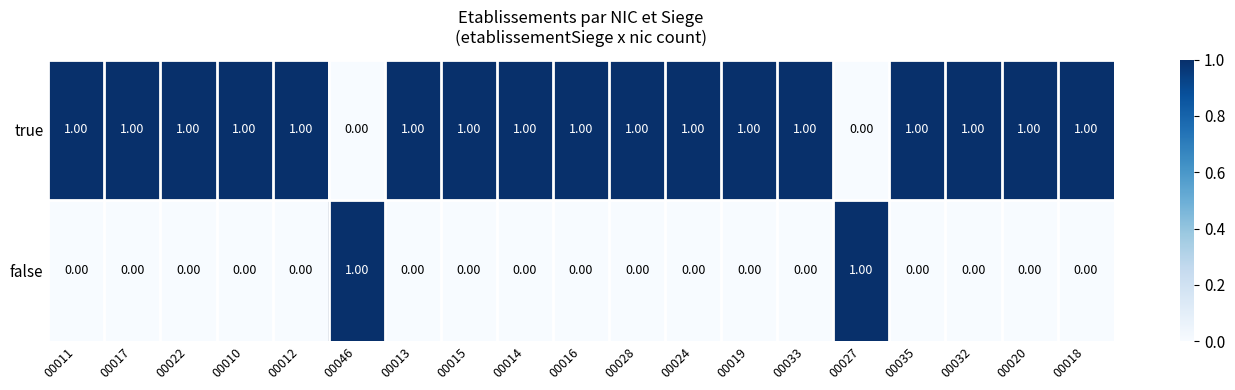

How many distinct data groups are displayed?

2